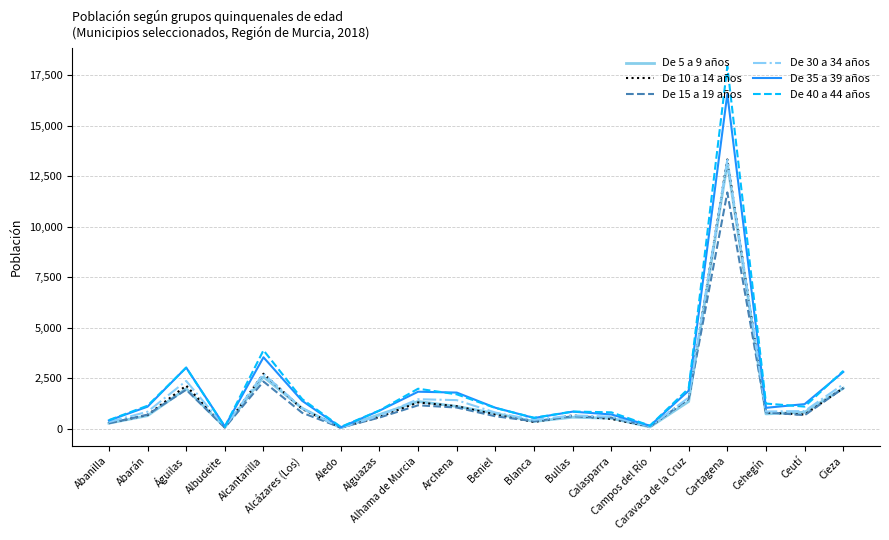

Between Alcantarilla and Cartagena, which series saw the biggest shift?

De 40 a 44 años